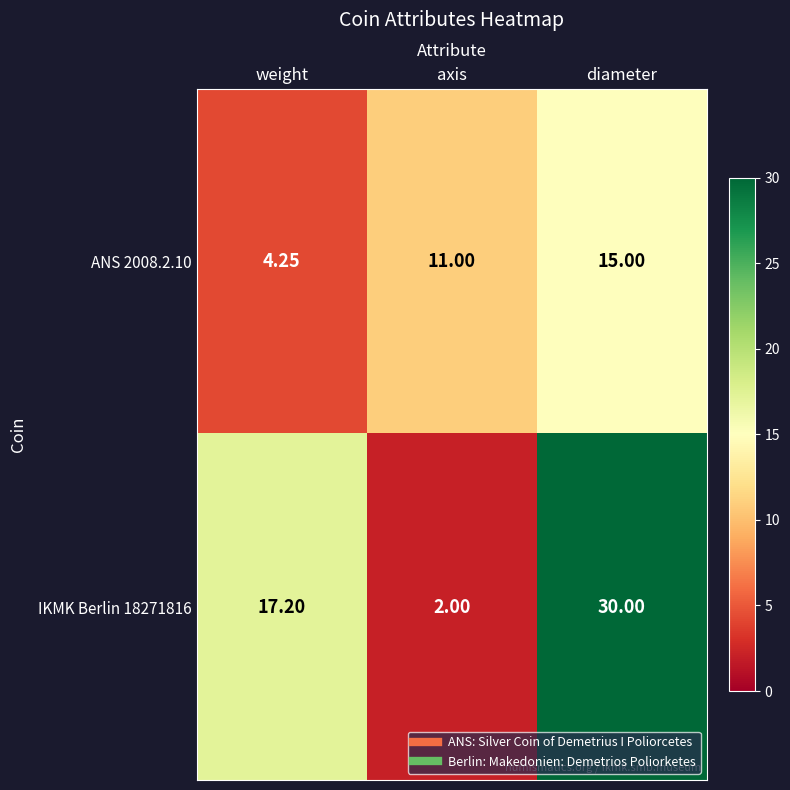

Which category has the lowest value in the ANS 2008.2.10 series?

weight